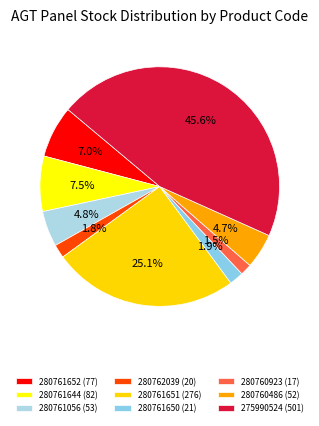

Is 280761650 (21) the majority of the pie?

No